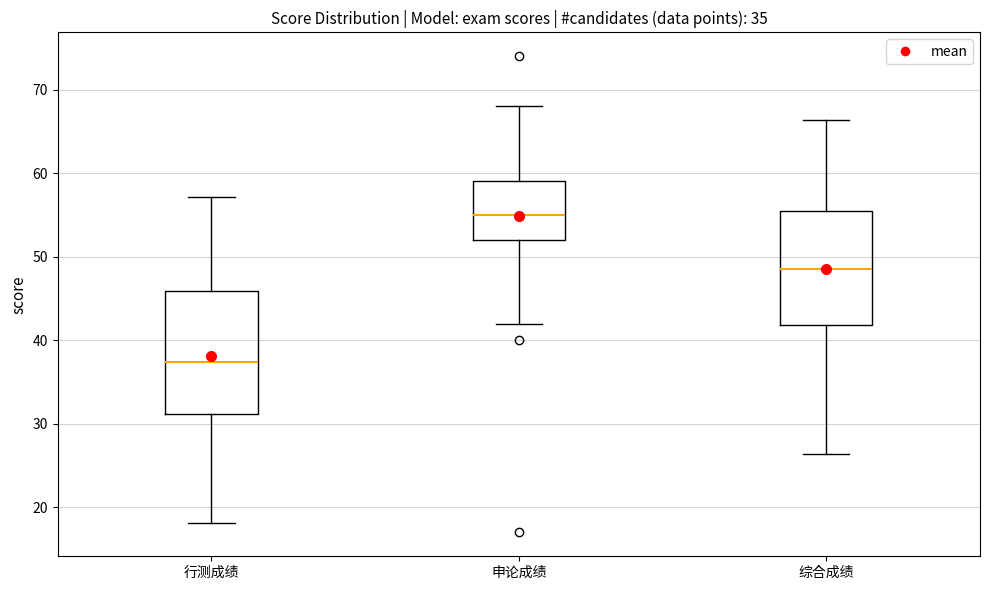

Where is the upper edge of the box for 申论成绩 on the y-axis? The values are not printed on the chart, so give them approximately, as read against the axis.

59